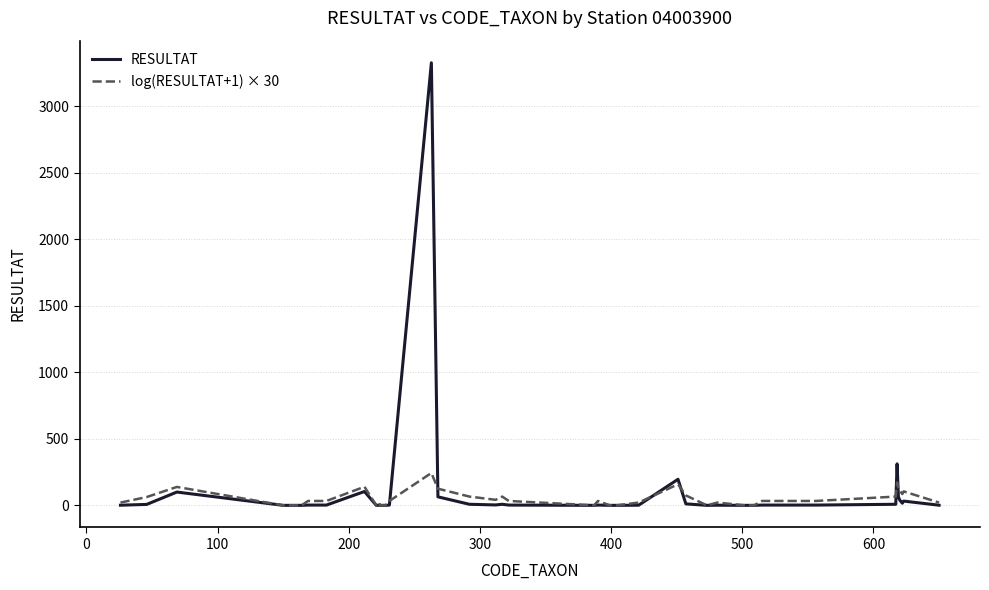

What is the difference between the maximum and second lowest values in the log(RESULTAT+1) × 30 series?

243.3